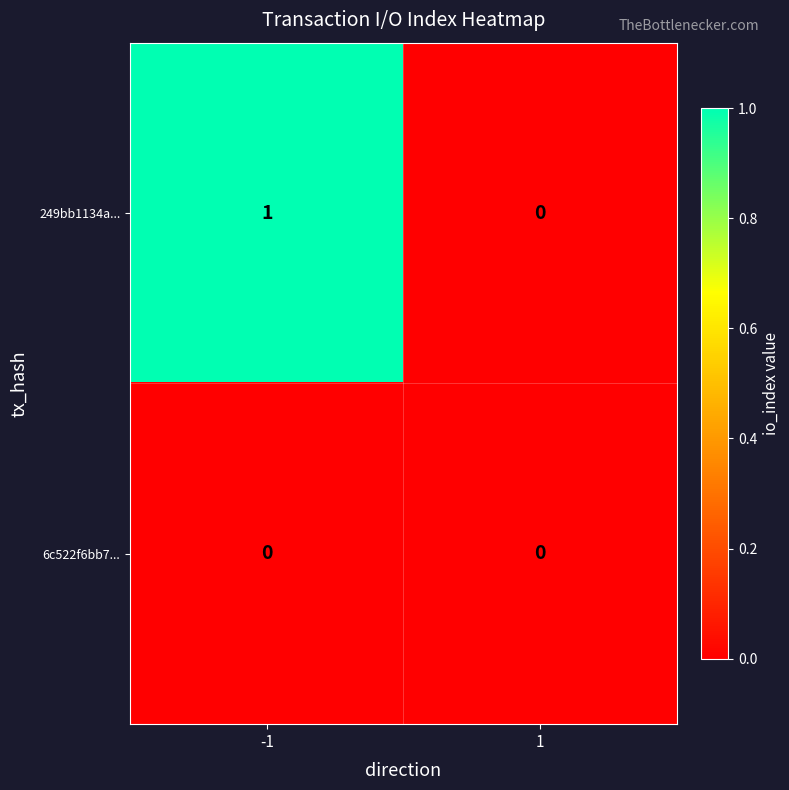

Rank the series by their average value, from lowest to highest.

6c522f6bb7..., 249bb1134a...